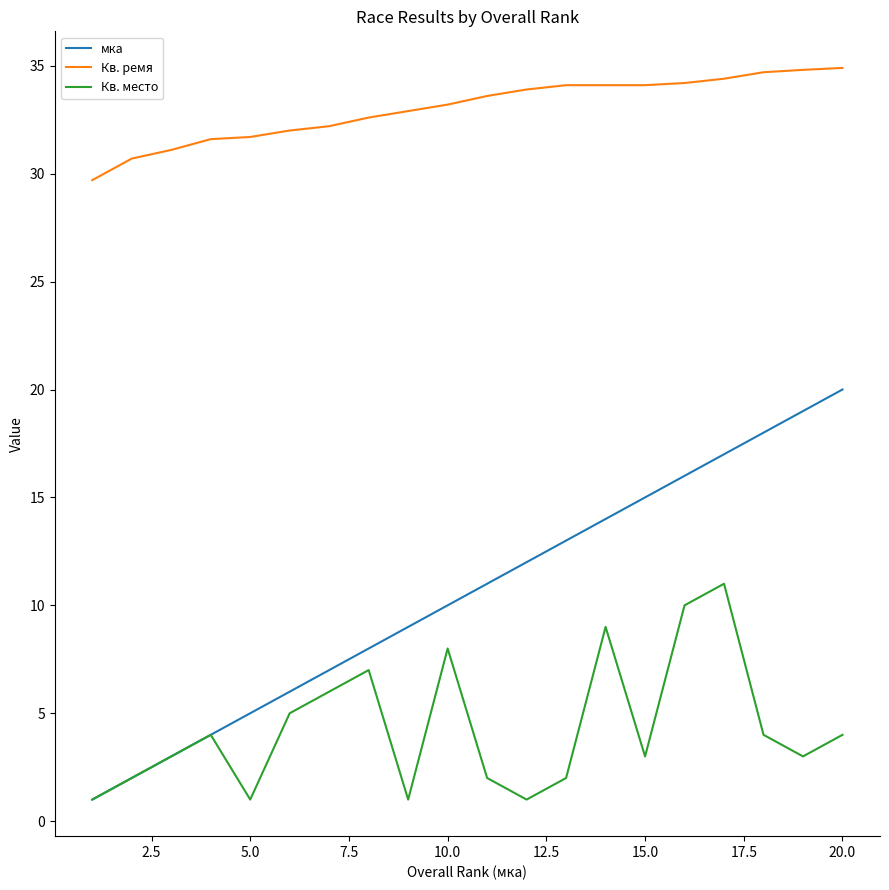

Is this an area chart (filled region under the line)?

No